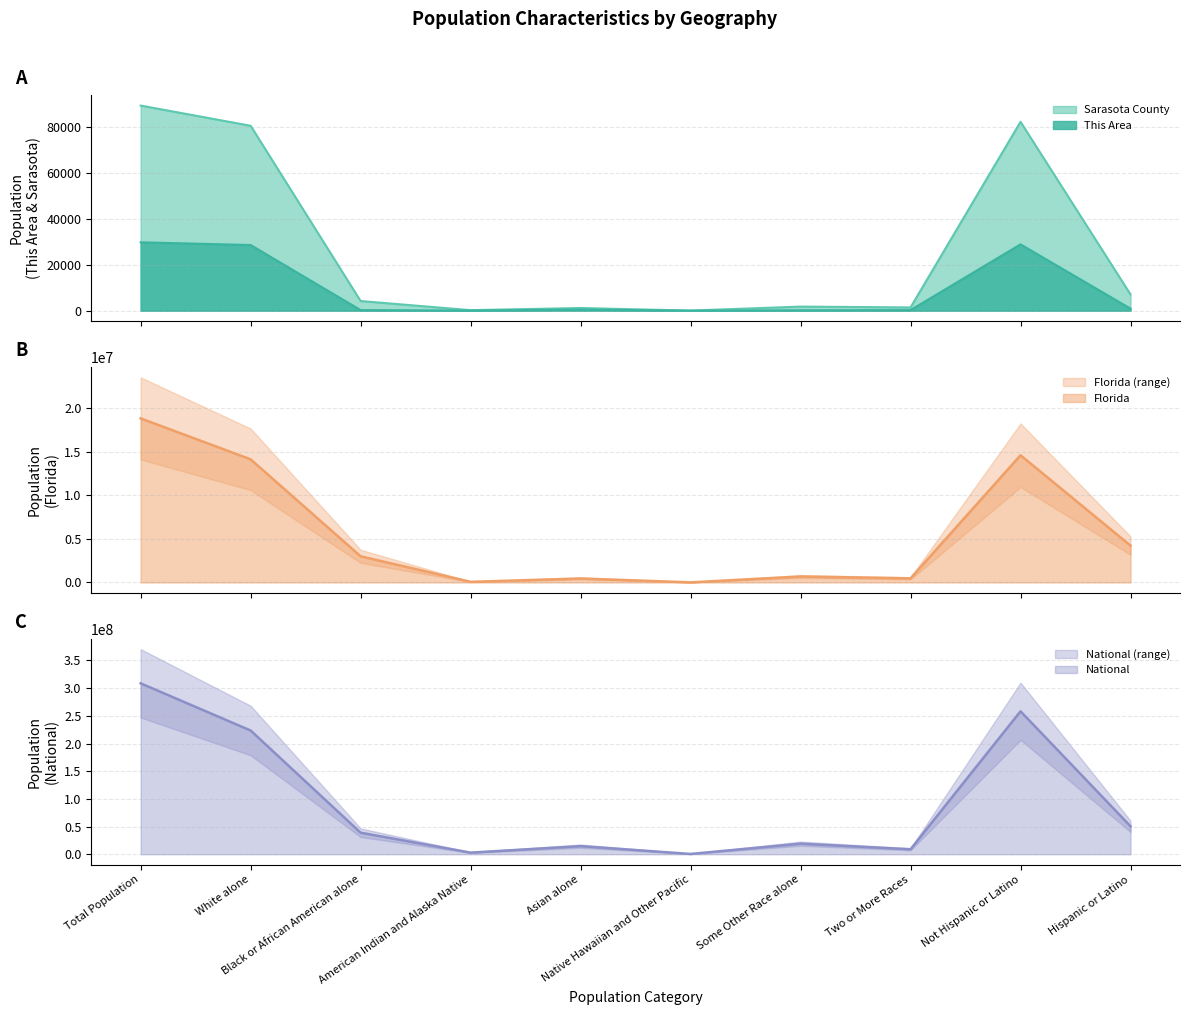

Which category has the highest value across all series?

Total Population